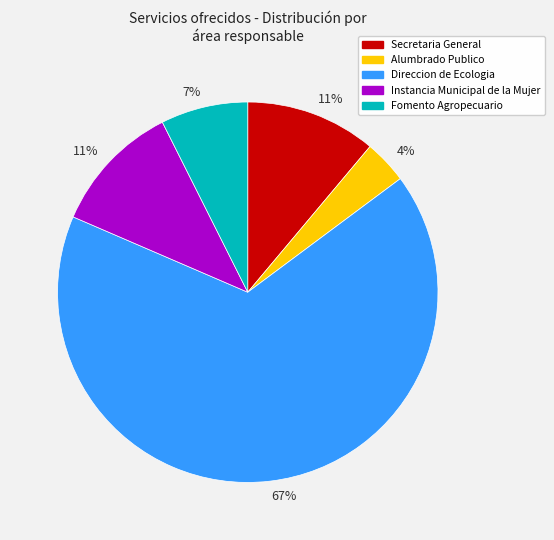

The Fomento Agropecuario slice represents 7% of the pie. True or false?

True